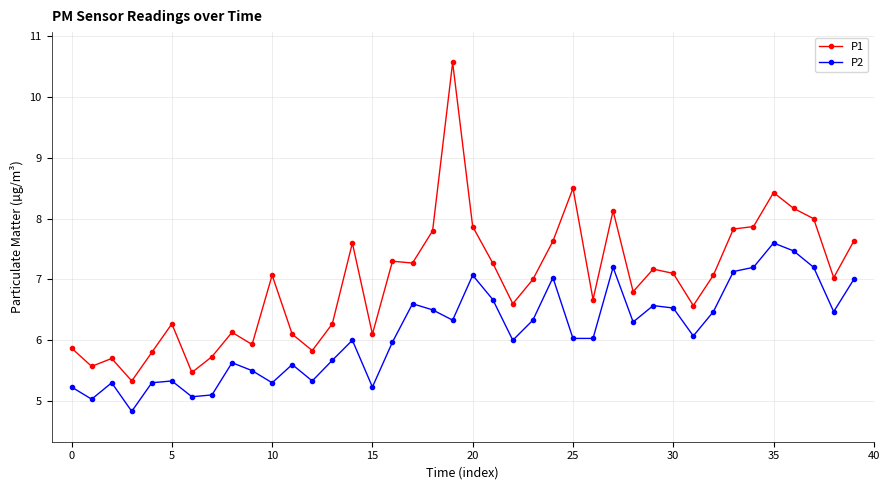

What is the minimum value for P2?

4.8